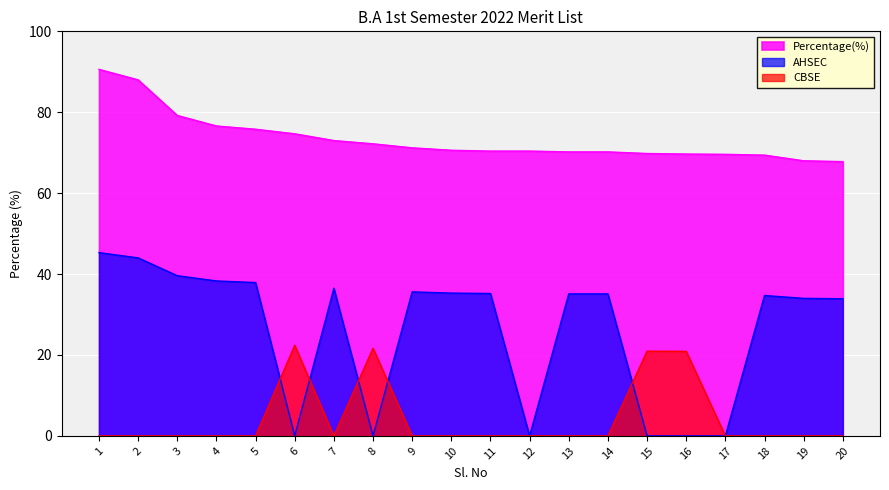

The value of Percentage(%) at 13 is 105.6. True or false?

False